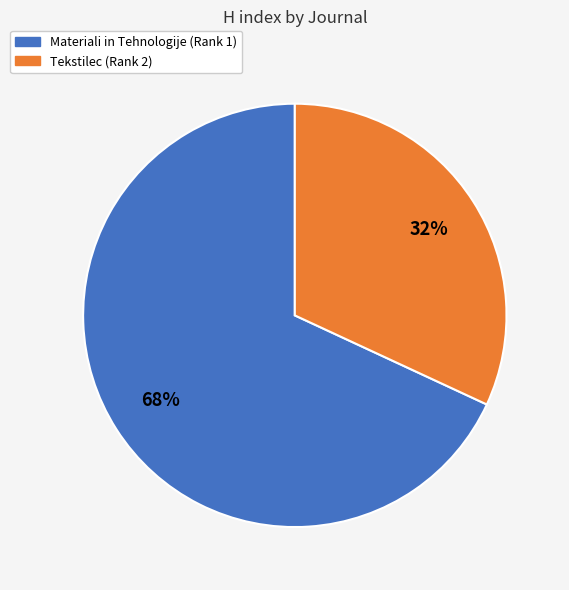

To the nearest percent, what is the difference between the largest and smallest slice percentages?

36%